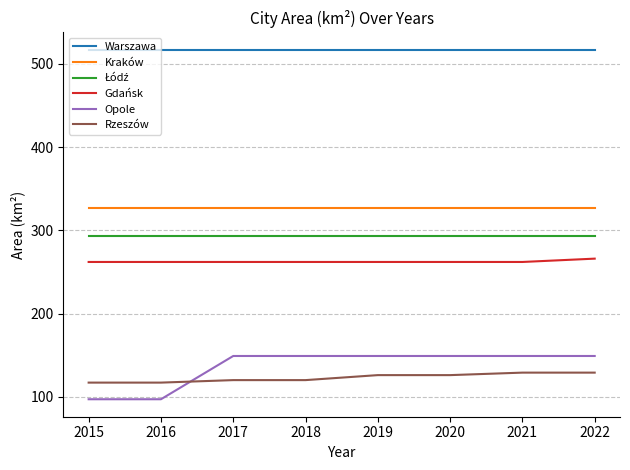

How many lines are shown in the chart?

6